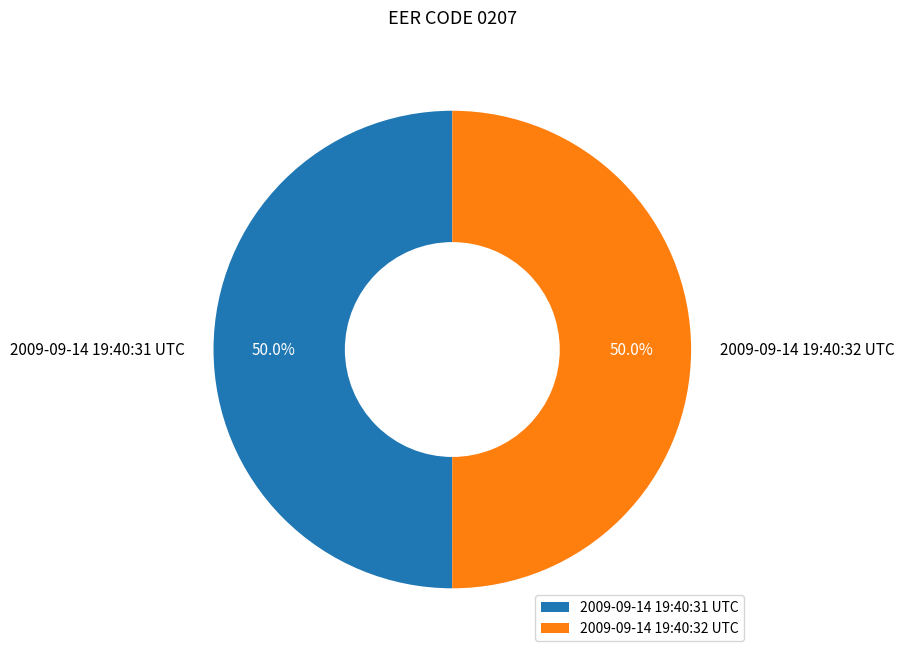

What percentage is NOT represented by 2009-09-14 19:40:32 UTC?

50.0%